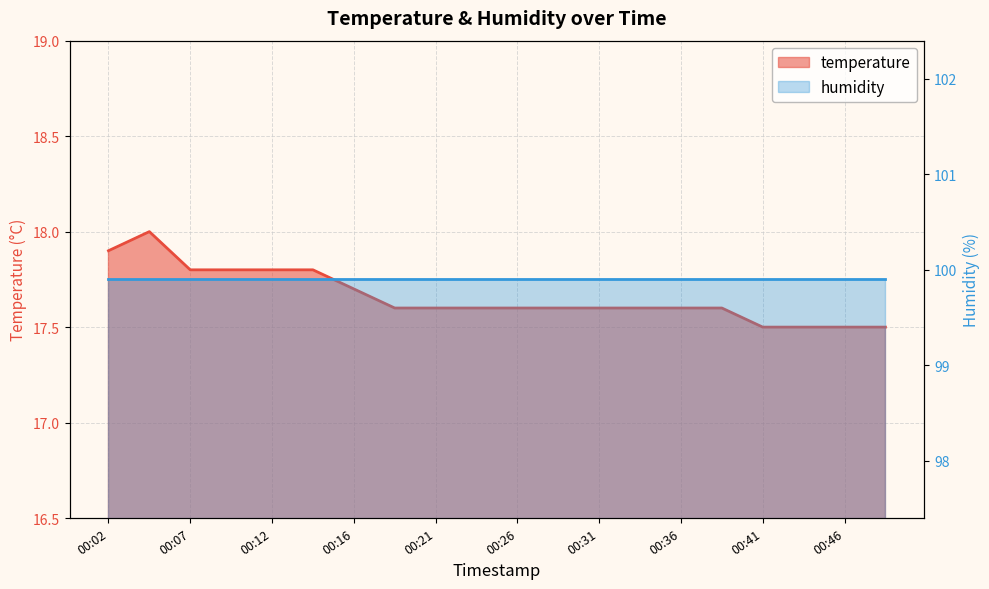

Rank the categories by value from lowest to highest.

00:41, 00:43, 00:46, 00:48, 00:19, 00:21, 00:24, 00:26, 00:29, 00:31, 00:33, 00:36, 00:38, 00:16, 00:07, 00:09, 00:12, 00:14, 00:02, 00:04